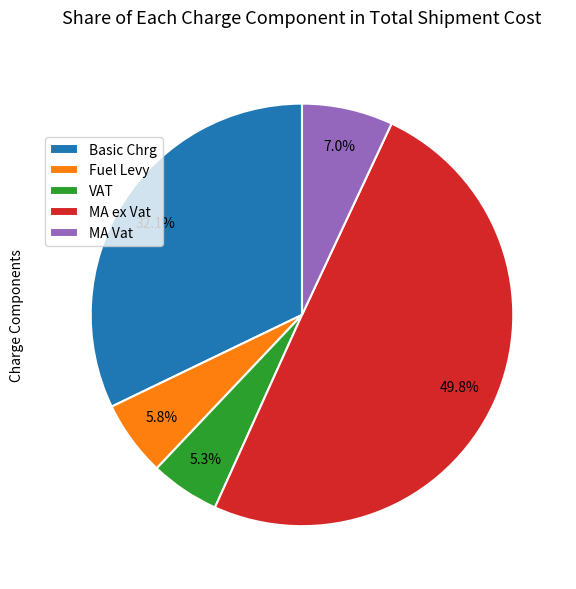

Between MA ex Vat and VAT, which is larger?

MA ex Vat